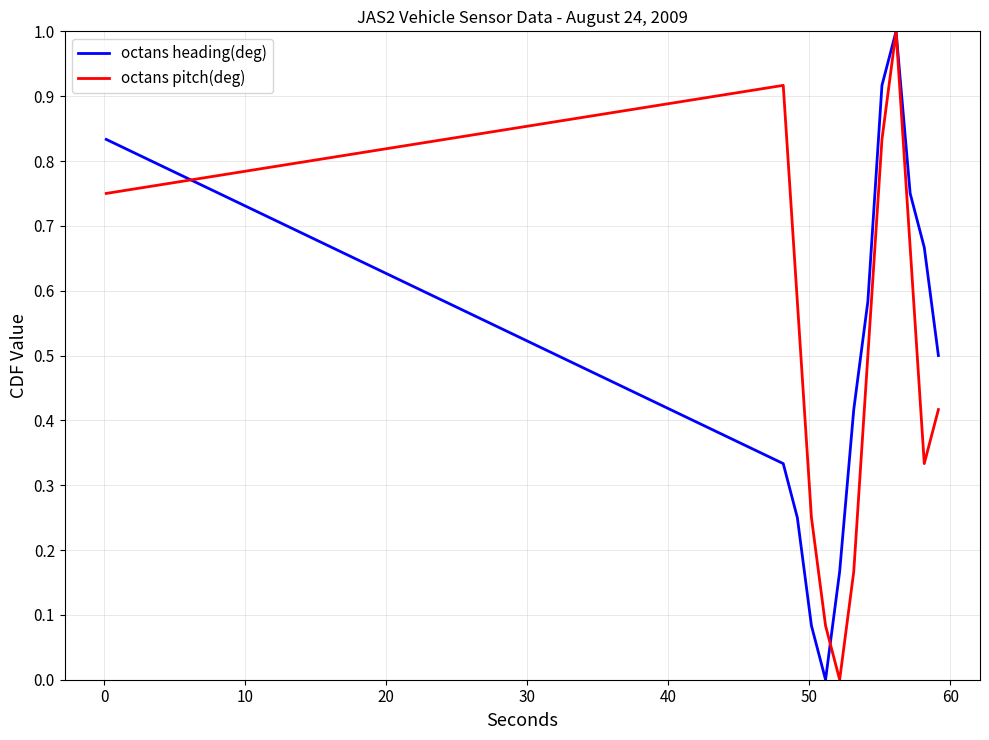

What is the maximum value for octans heading(deg)?

1.0